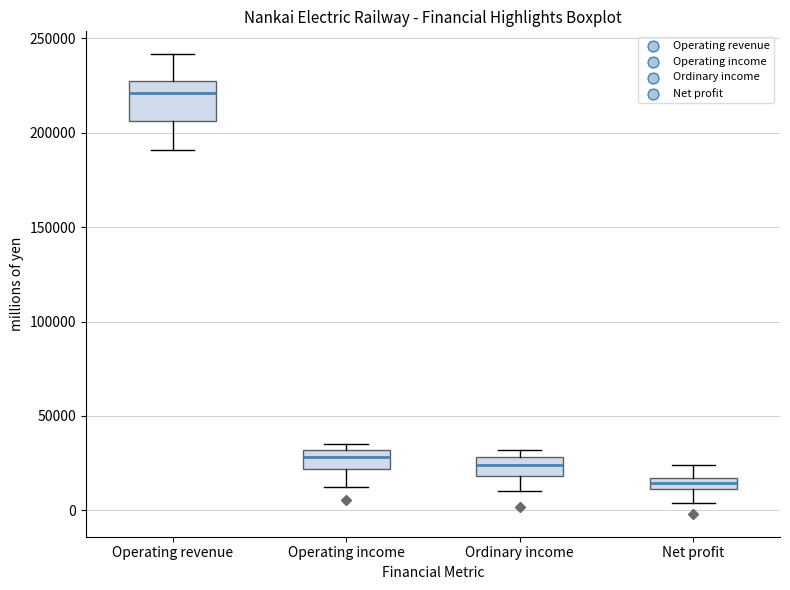

Where is the upper edge of the box for Operating revenue on the y-axis? The values are not printed on the chart, so give them approximately, as read against the axis.

230000